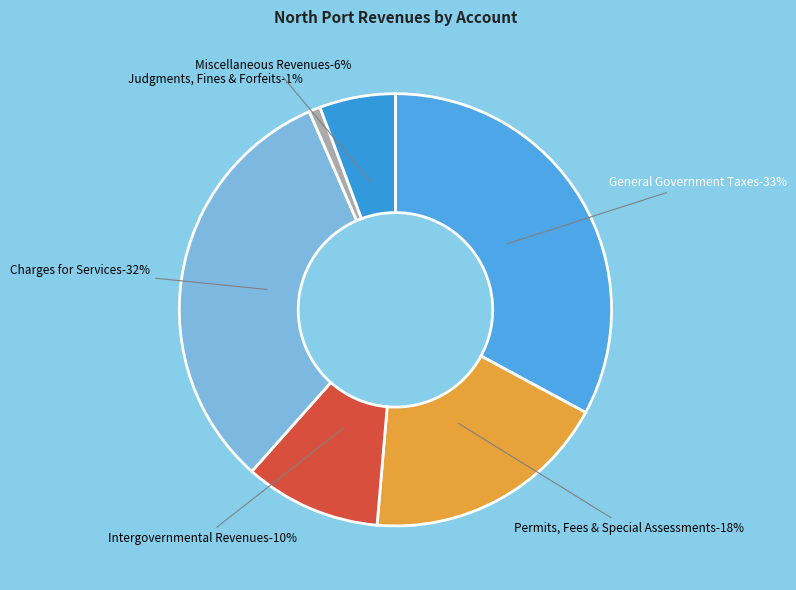

Do Judgments, Fines, and Forfeits and Intergovernmental Revenues together represent more than half of the pie?

No